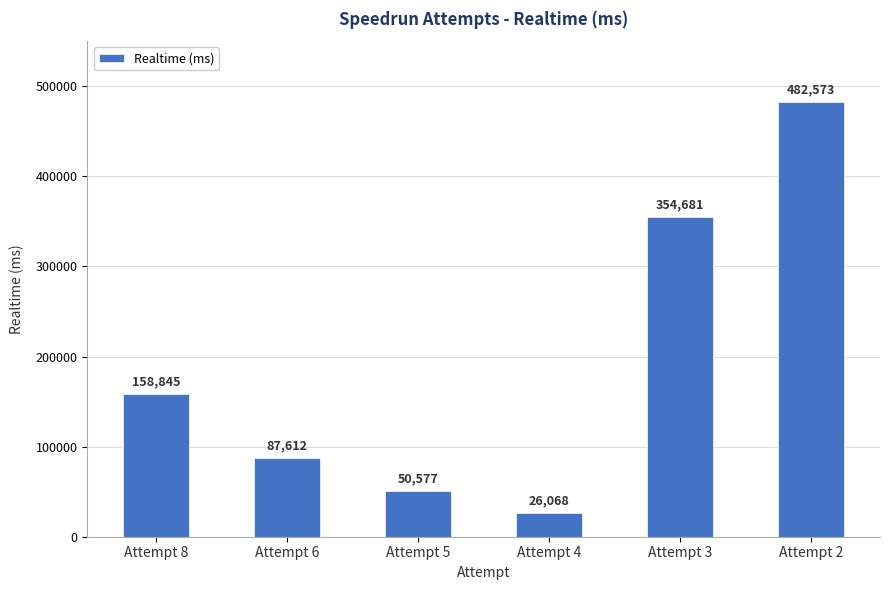

What is the change in value from Attempt 8 to Attempt 3?

+195836